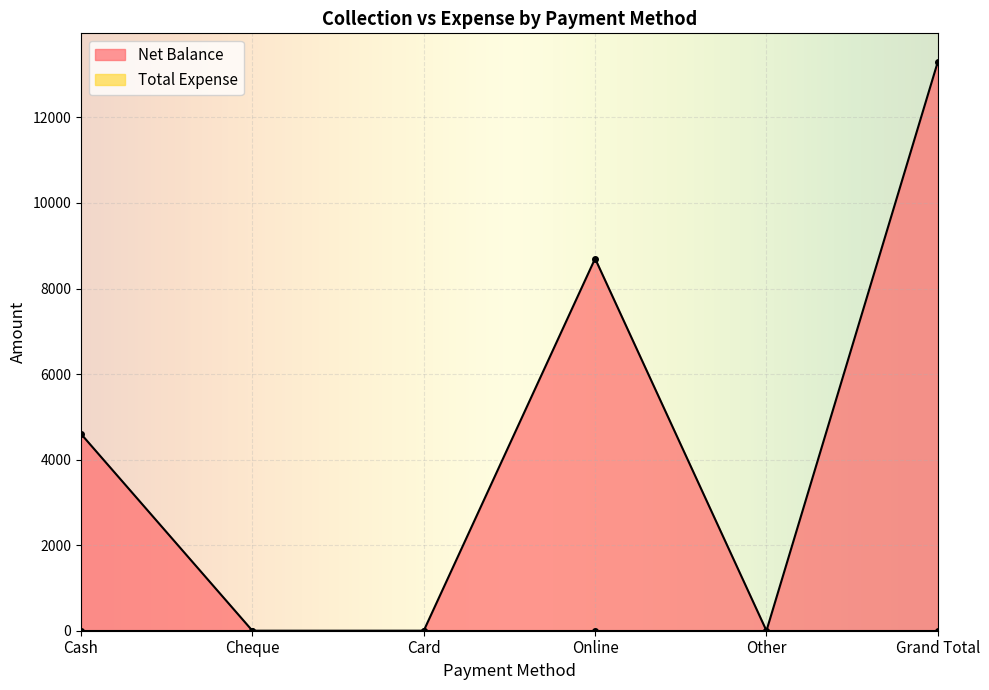

Reading left to right, what are all the values shown in this chart?

4600	0	0	8700	0	13300